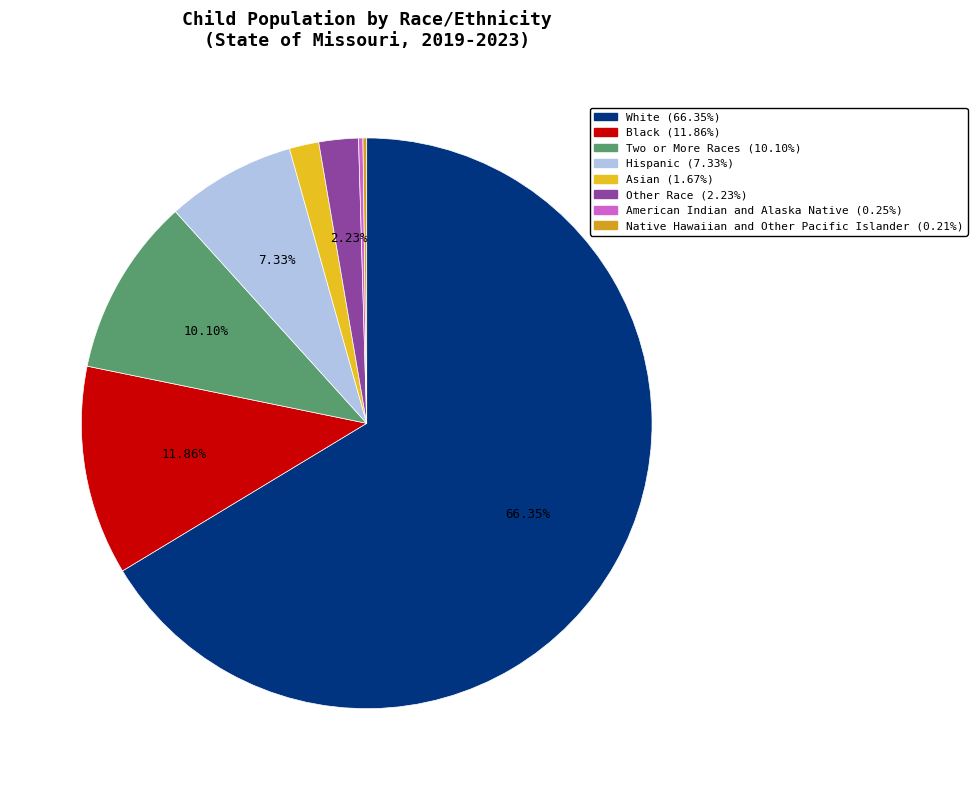

What percentage is NOT represented by Hispanic?

92.7%